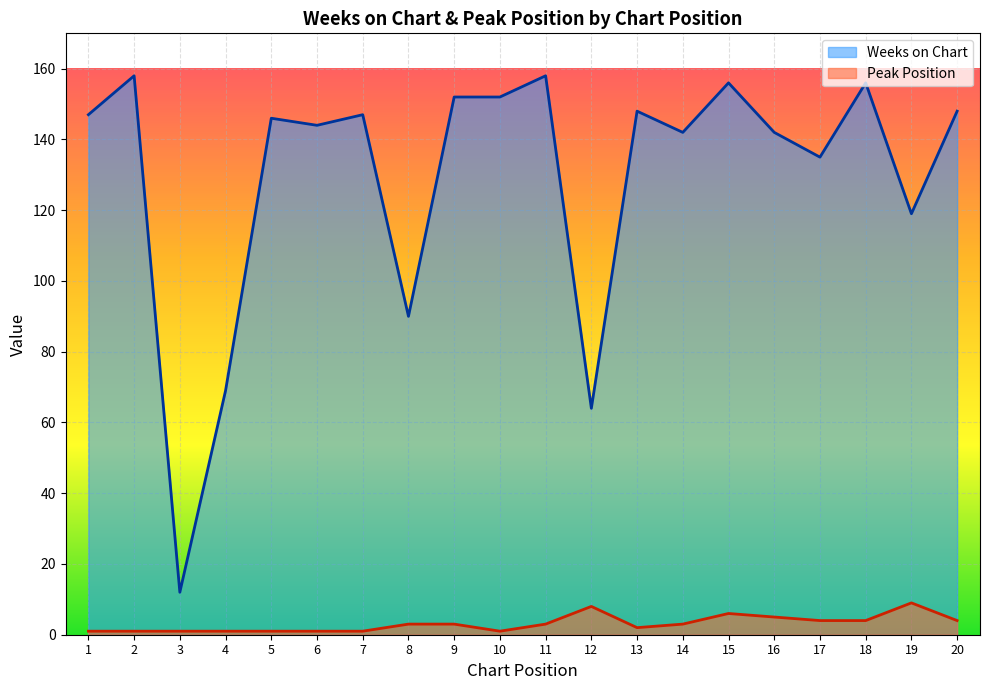

How many values in the Weeks on Chart series exceed 147?

8